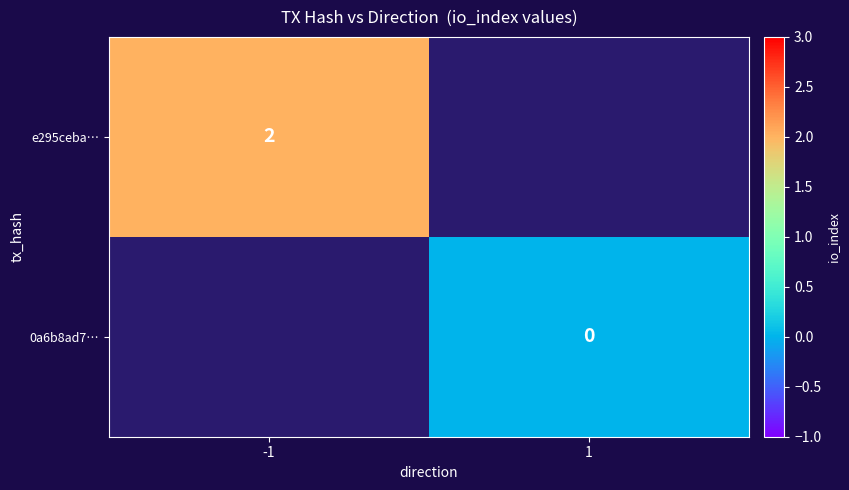

How many distinct data groups are displayed?

2